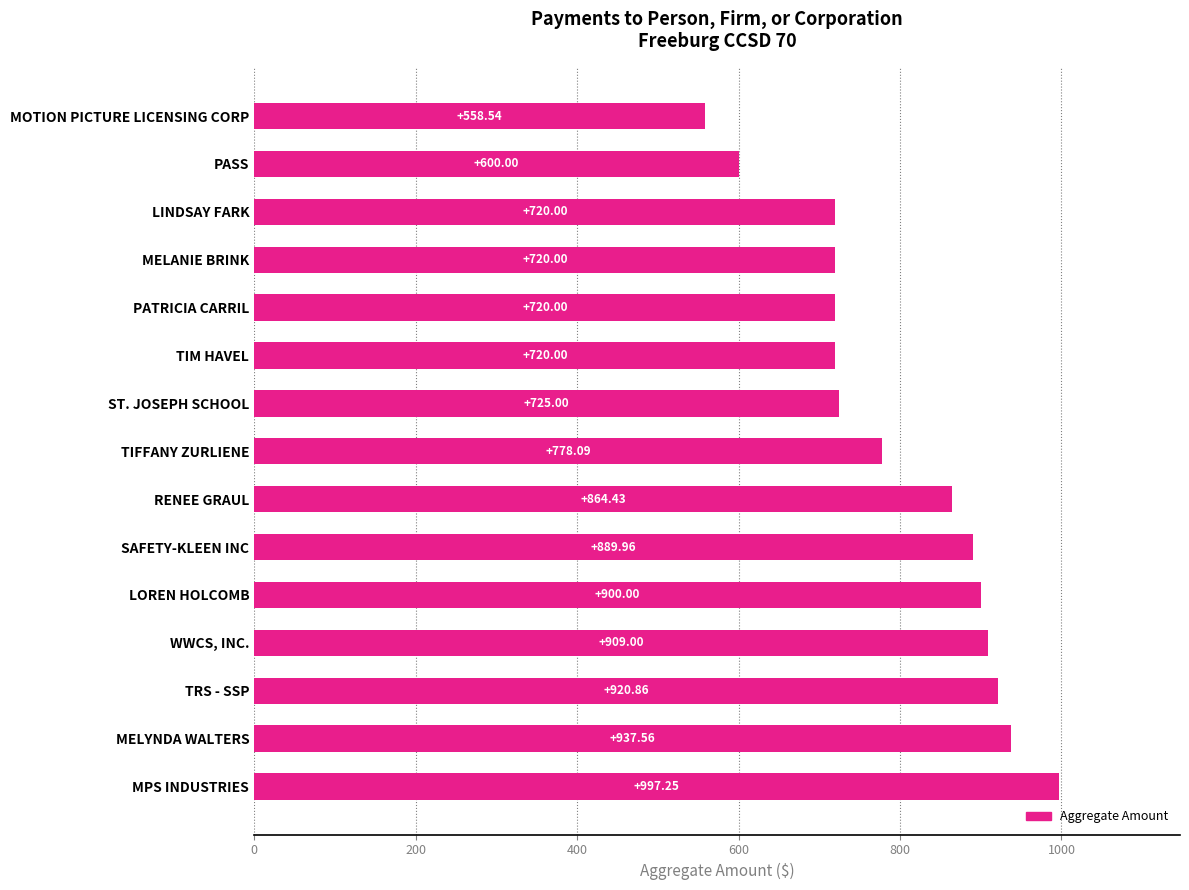

Which category has the lowest value across all series?

MOTION PICTURE LICENSING CORP